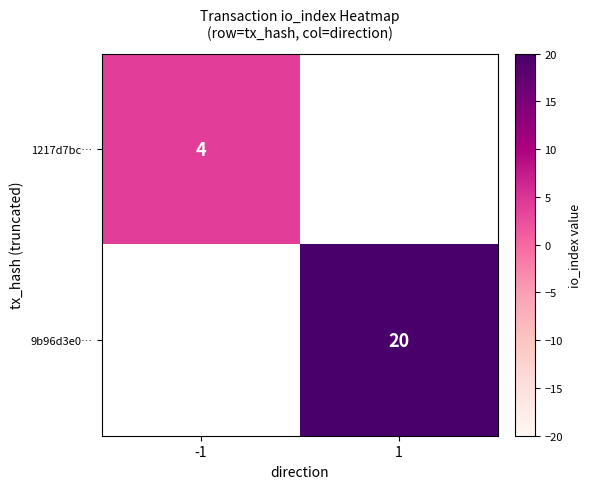

At how many categories does at least one series exceed 19?

1